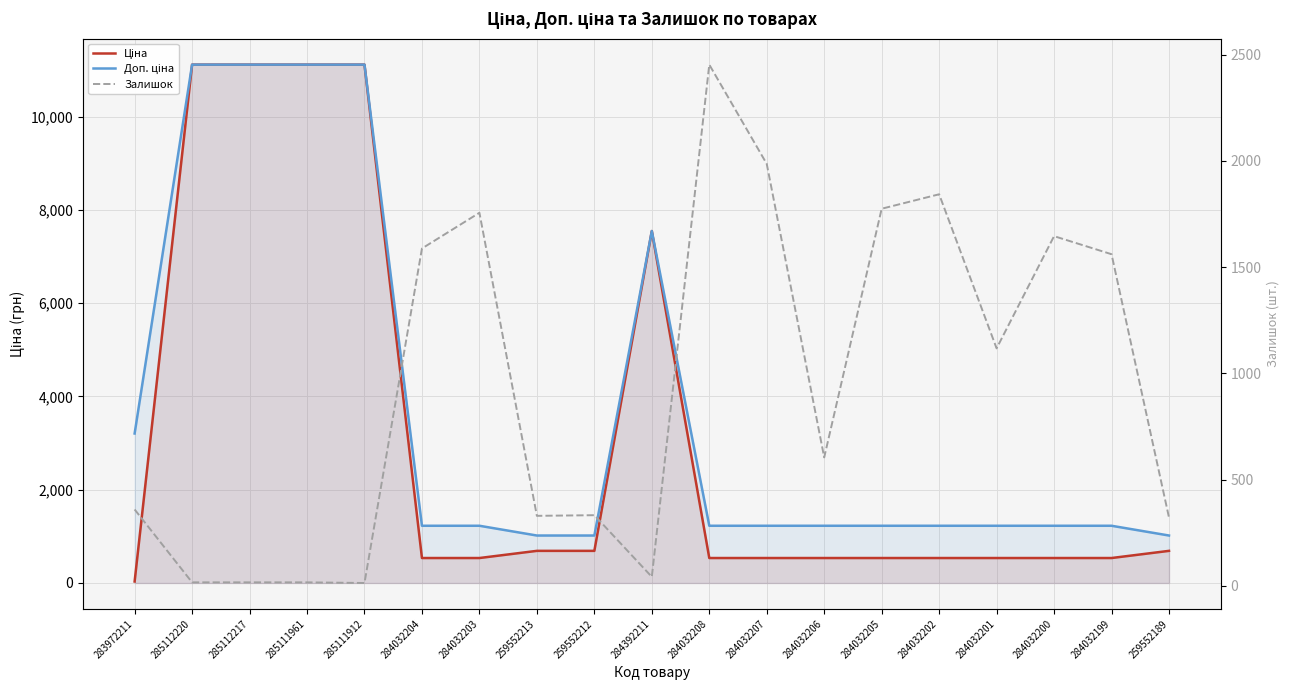

What is the label of the 13th point from the left?

284032206